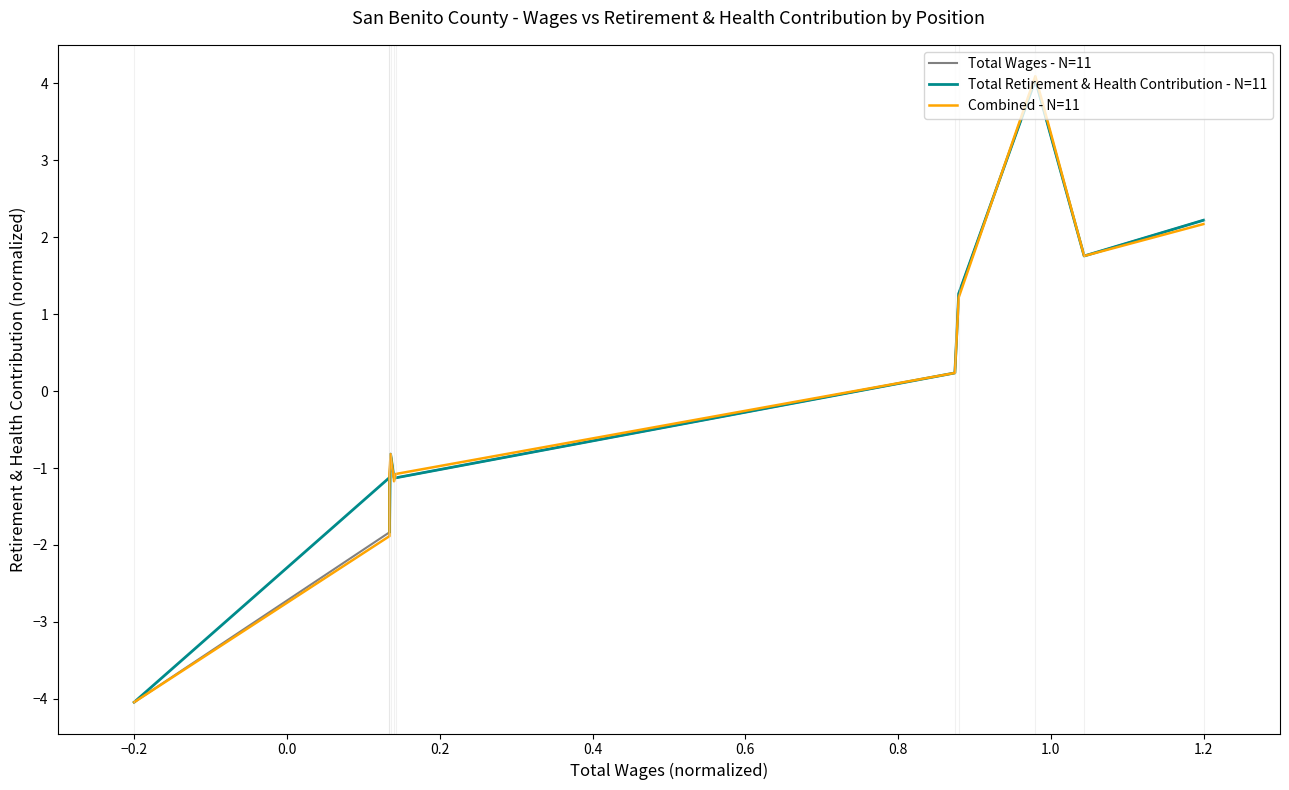

How many lines are shown in the chart?

3